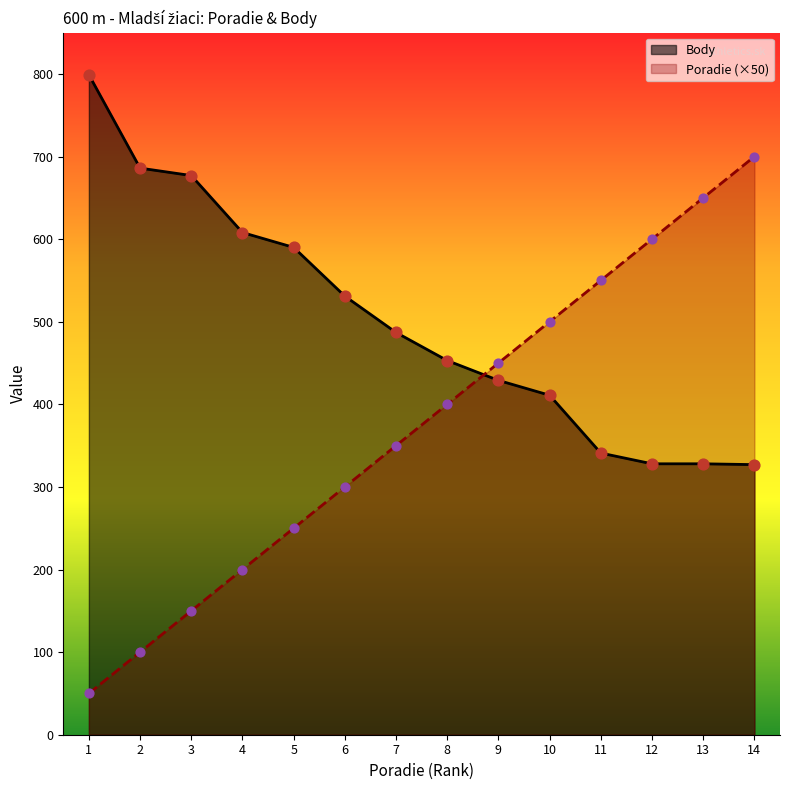

Which series contains the lowest Y value?

Poradie